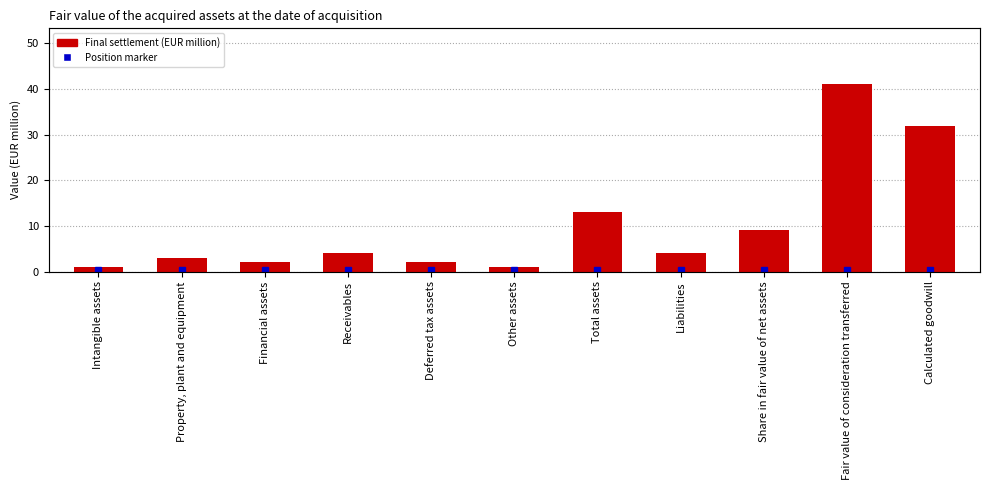

What is the value of the 7th bar from the left?

13